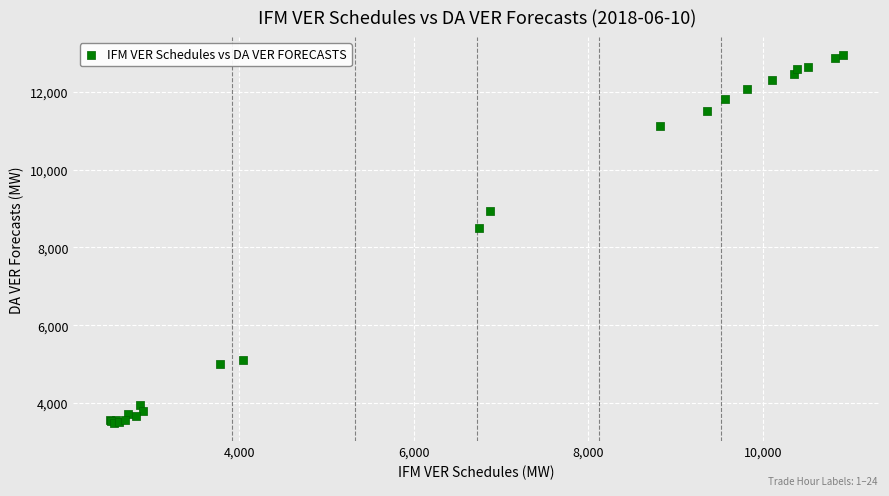

What Y value in the scatter plot is closest to 8215?

8504.3